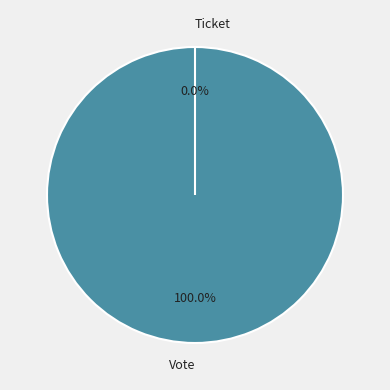

Does Vote account for over 50% of the chart?

Yes